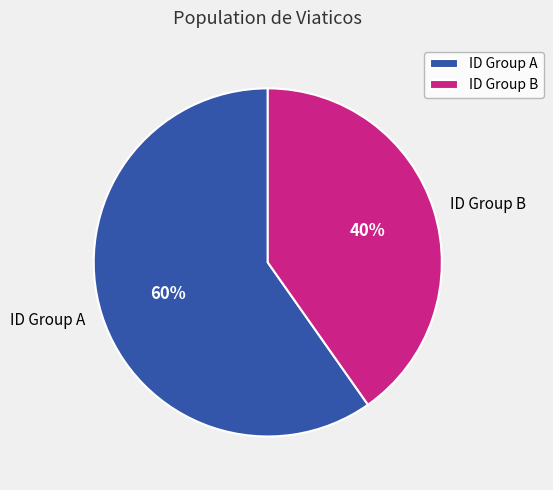

Is there a majority slice in this chart?

Yes